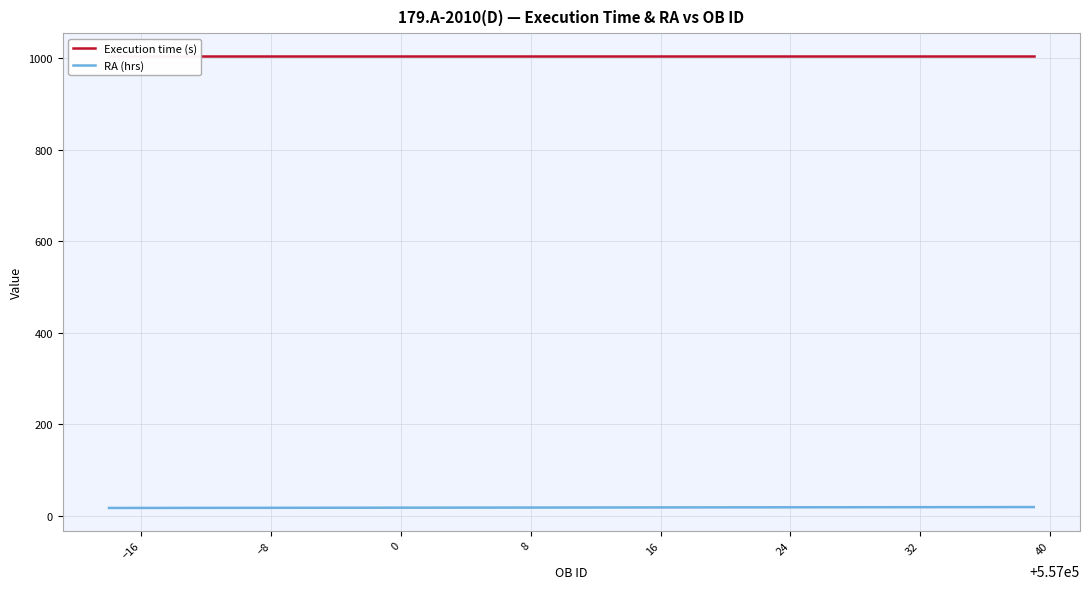

Reading left to right, extract all data points from this chart.

Execution time (s): 1005.0	1005.0	1005.0	1005.0	1005.0	1005.0	1005.0	1005.0	1005.0	1005.0	1005.0	1005.0	1005.0	1005.0	1005.0	1005.0	1005.0	1005.0	1005.0	1005.0
RA (hrs): 17.4	17.5	17.6	17.7	17.8	17.9	18.0	18.1	18.2	18.3	18.4	18.5	18.6	18.7	18.8	18.9	19.0	19.1	19.2	19.3